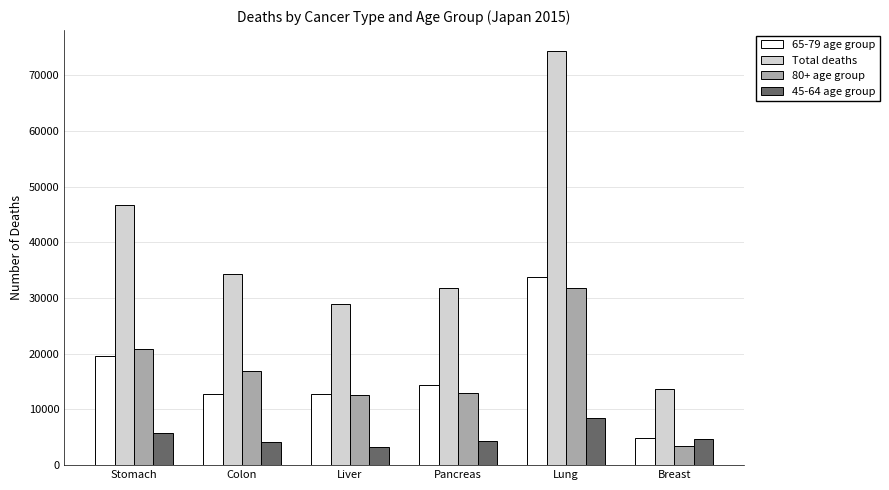

At which label does Total deaths reach its peak?

Lung